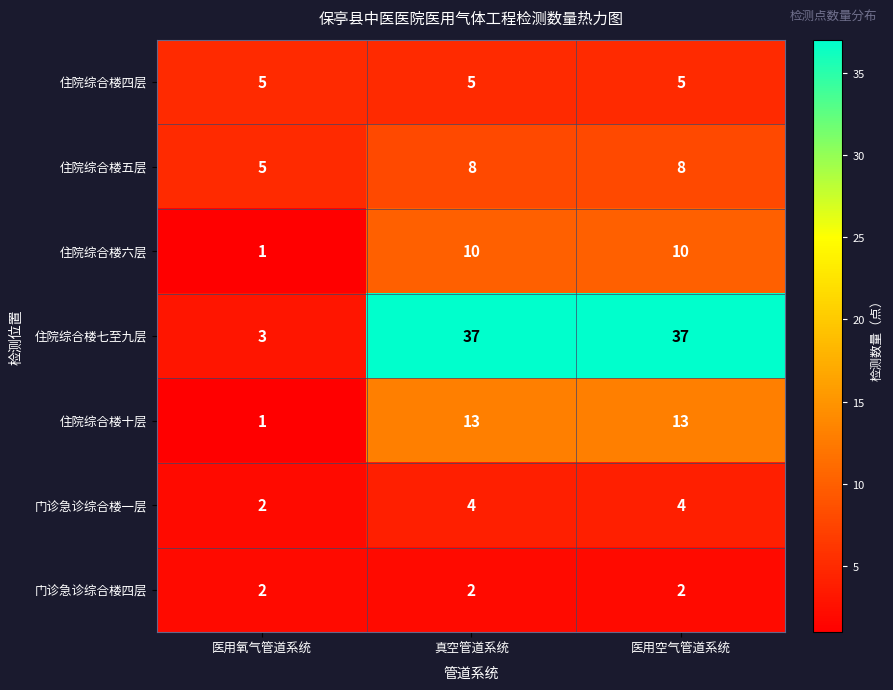

What is the highest value of the 住院综合楼四层 series?

5